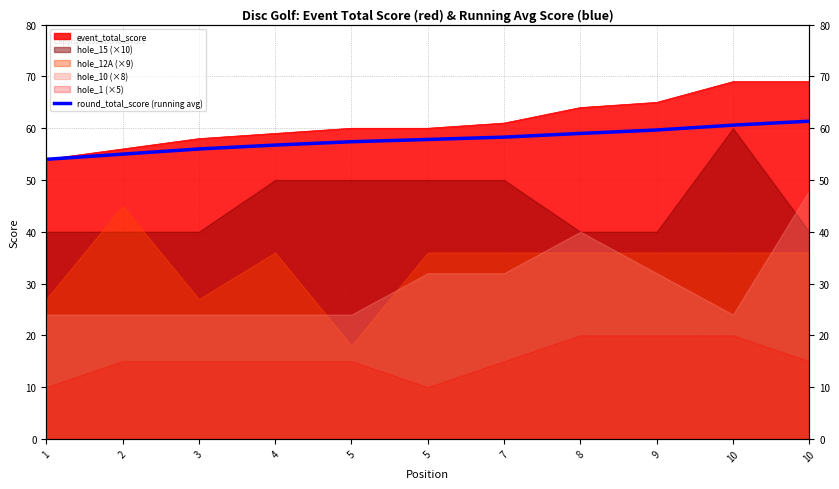

Rank the categories by value from highest to lowest.

10, 10, 9, 8, 7, 5, 5, 4, 3, 2, 1